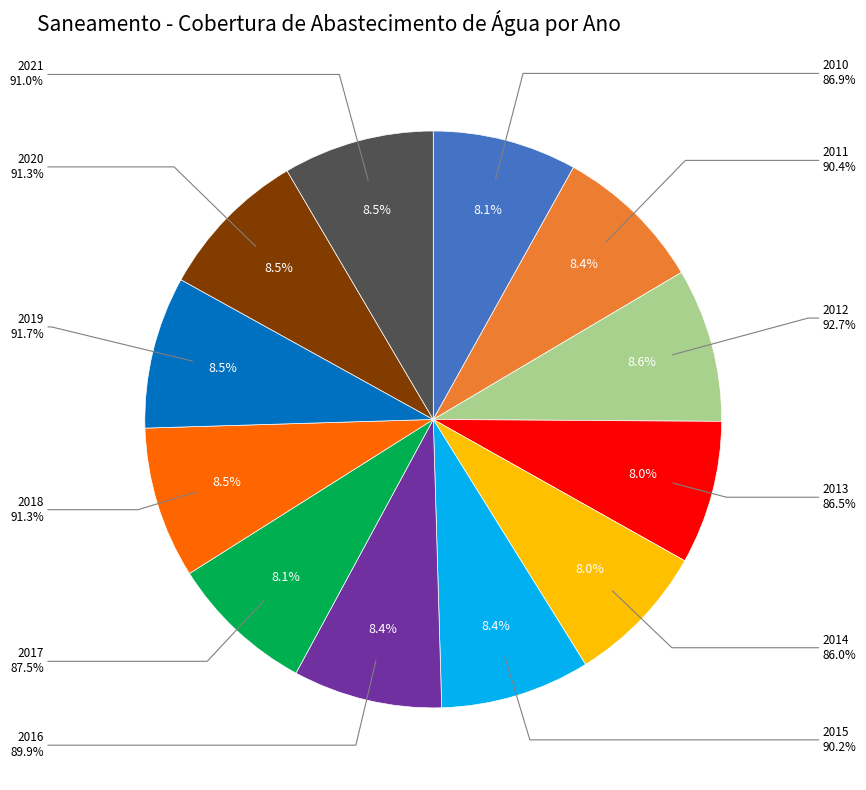

Which slice is the smallest?

2014